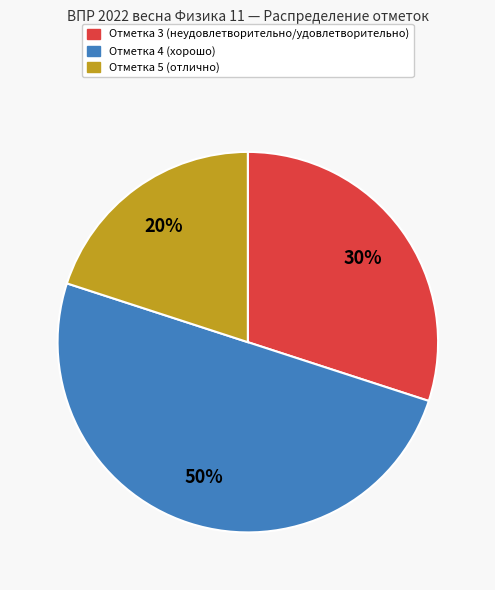

Count the number of slices in the pie.

3